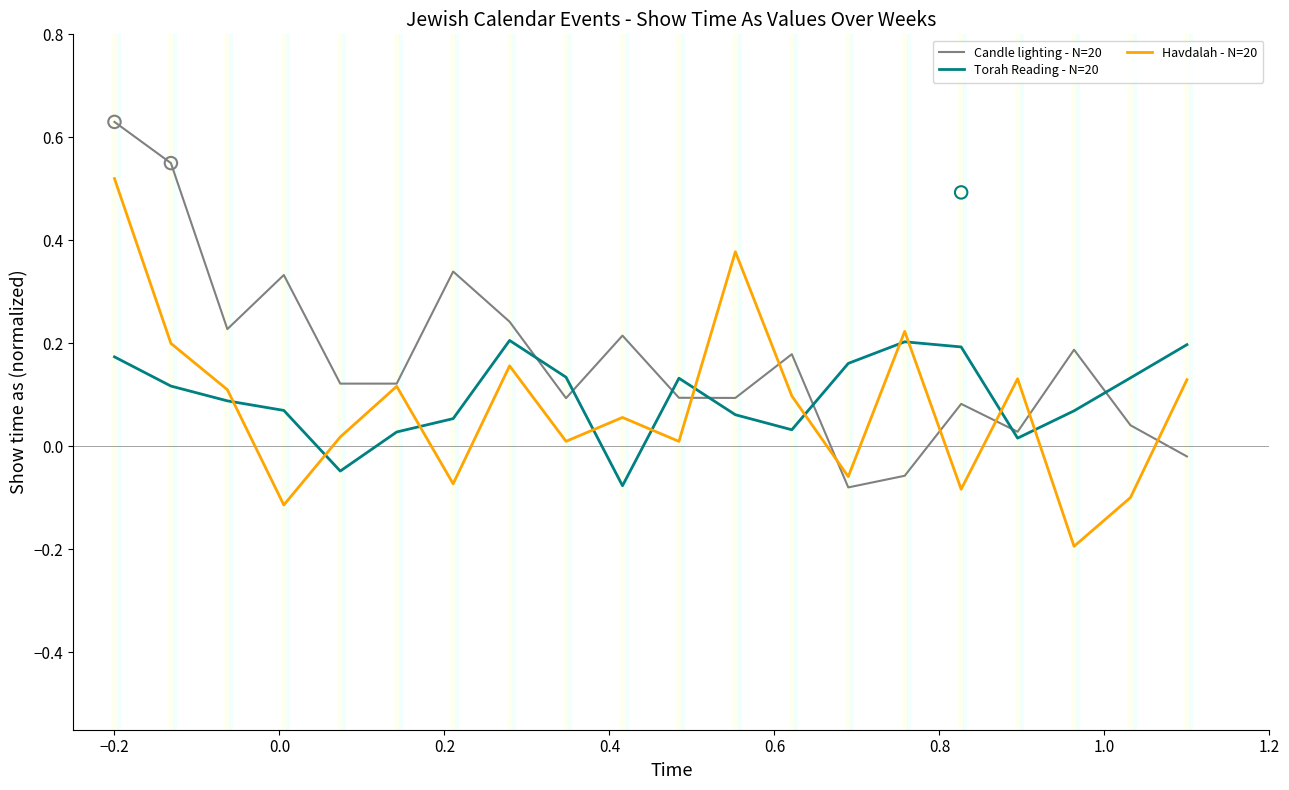

Which series contains the lowest Y value?

Havdalah - N=20